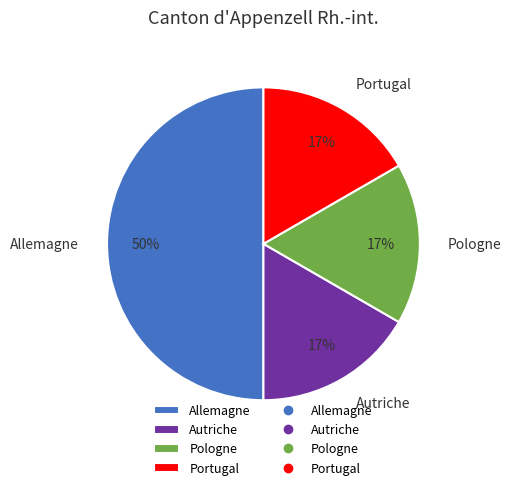

What is the largest slice in the pie chart?

Allemagne